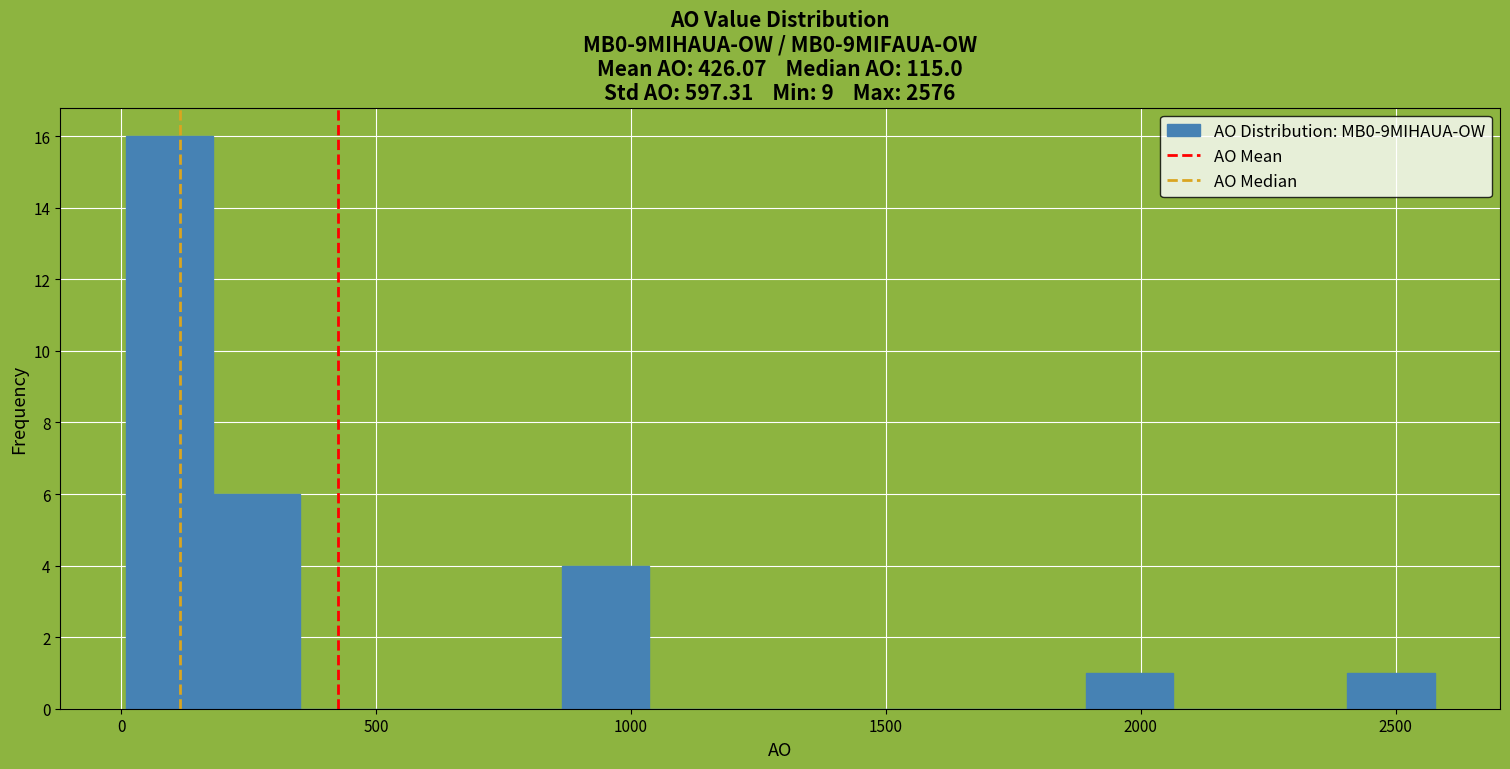

Read against the x-axis, roughly where is the centre of the tallest bar?

100